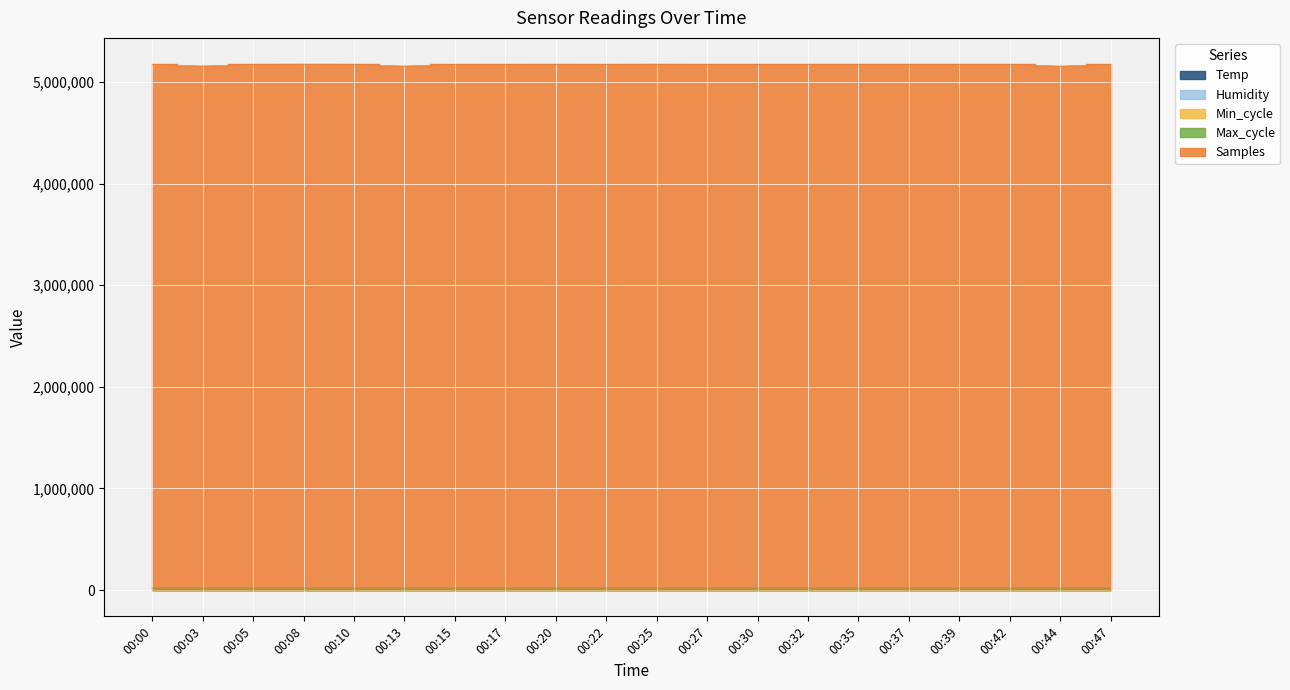

True or false: Max_cycle and Samples intersect in this chart.

False